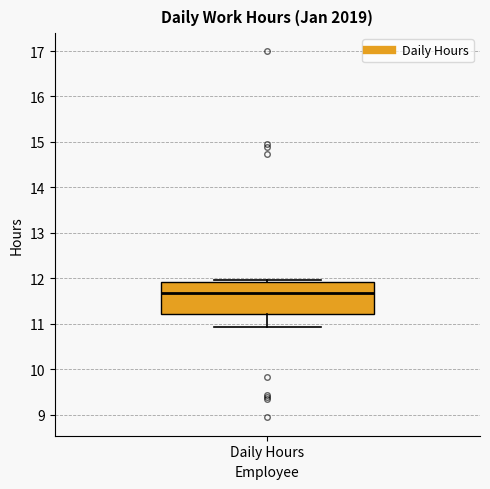

Read this box plot against the y-axis: the position of the median line, the range covered by the box, and the ends of both whiskers. The values are not printed on the chart, so give them approximately, as read against the axis.

median 11.7, box 11.2 to 11.9, whiskers 10.9 to 12.0